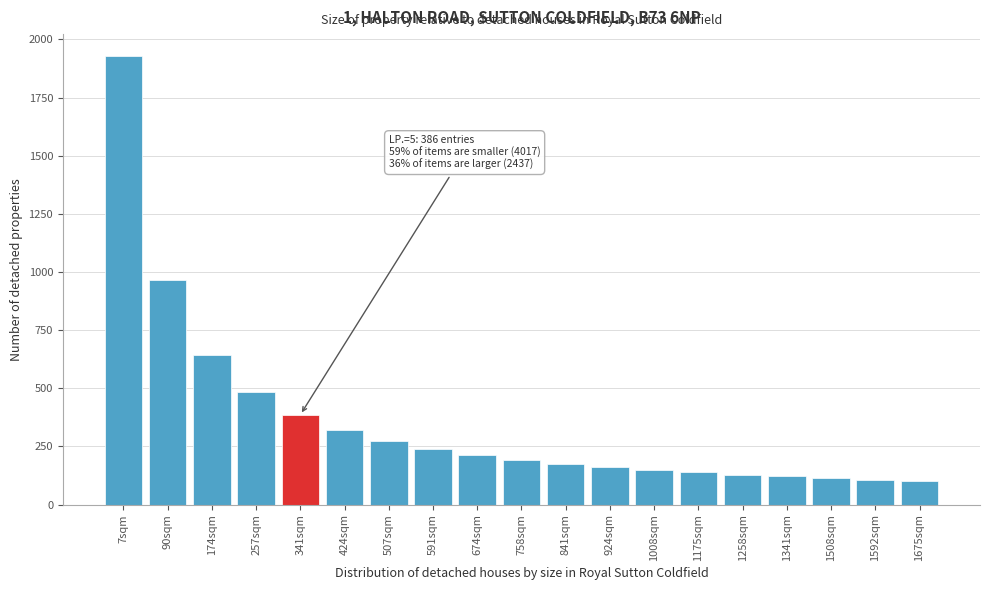

Read the value at 1675sqm.

101